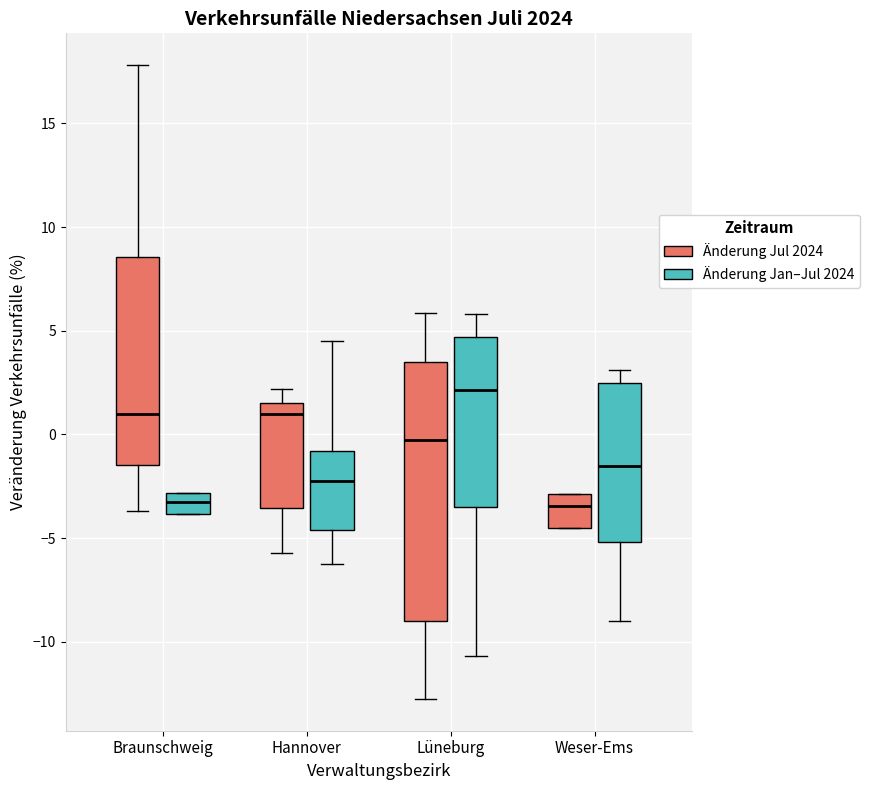

Reading left to right, transcribe this box plot: for each box, give where its median line is, the range the box spans, and where its two whiskers end, as read against the y-axis. The values are not printed on the chart, so give them approximately, as read against the axis.

Braunschweig (Änderung Jul 2024): median 1.0, box -1.5 to 8.5, whiskers -3.5 to 18.0
Braunschweig (Änderung Jan–Jul 2024): median -3.5, box -4.0 to -3.0, whiskers -4.0 to -3.0
Hannover (Änderung Jul 2024): median 1.0, box -3.5 to 1.5, whiskers -5.5 to 2.0
Hannover (Änderung Jan–Jul 2024): median -2.5, box -4.5 to -1.0, whiskers -6.0 to 4.5
Lüneburg (Änderung Jul 2024): median 0.0, box -9.0 to 3.5, whiskers -13.0 to 6.0
Lüneburg (Änderung Jan–Jul 2024): median 2.0, box -3.5 to 4.5, whiskers -10.5 to 6.0
Weser-Ems (Änderung Jul 2024): median -3.5, box -4.5 to -3.0, whiskers -4.5 to -3.0
Weser-Ems (Änderung Jan–Jul 2024): median -1.5, box -5.0 to 2.5, whiskers -9.0 to 3.0